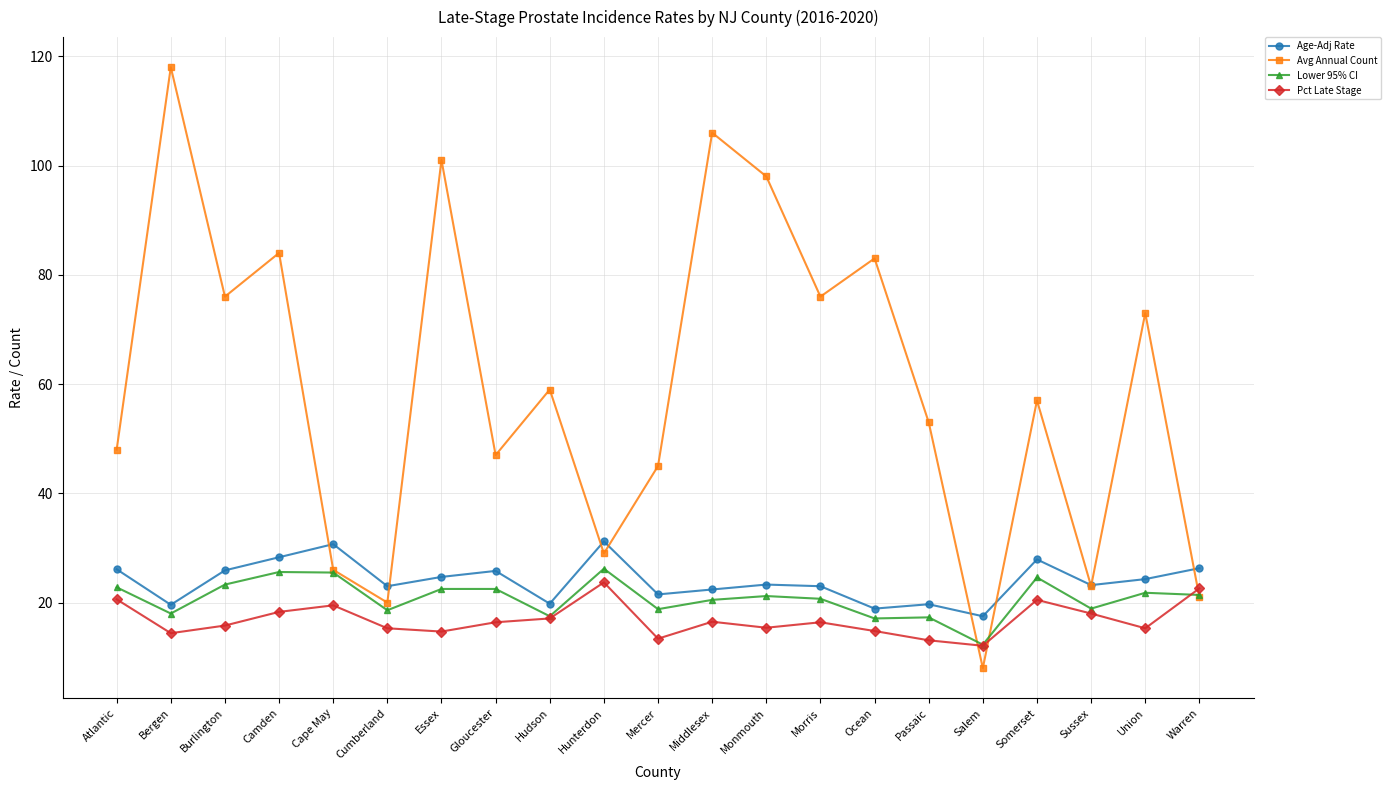

How many series are shown in this chart?

4